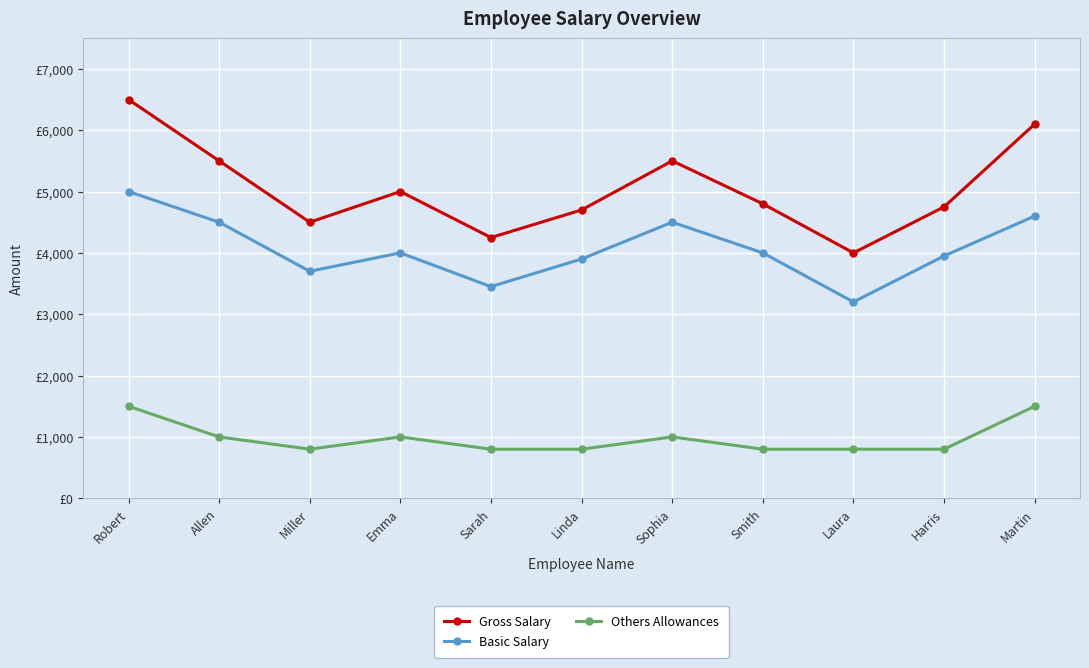

Reading left to right, what are all the values shown in this chart?

Gross Salary: 6500	5500	4500	5000	4250	4700	5500	4800	4000	4750	6100
Basic Salary: 5000	4500	3700	4000	3450	3900	4500	4000	3200	3950	4600
Others Allowances: 1500	1000	800	1000	800	800	1000	800	800	800	1500